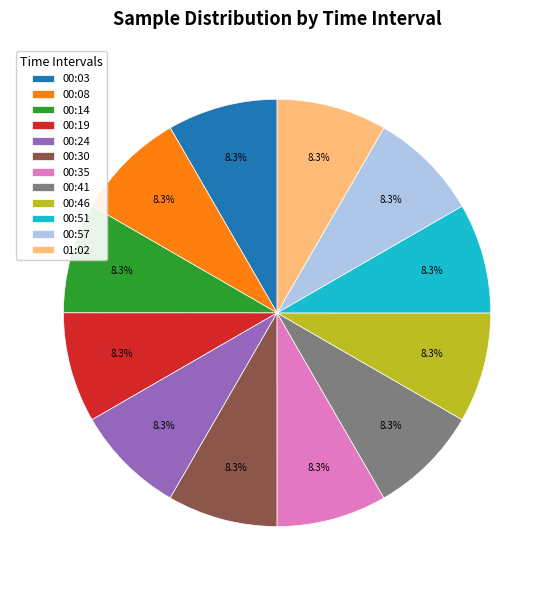

To the nearest percent, what is the average slice percentage?

8%